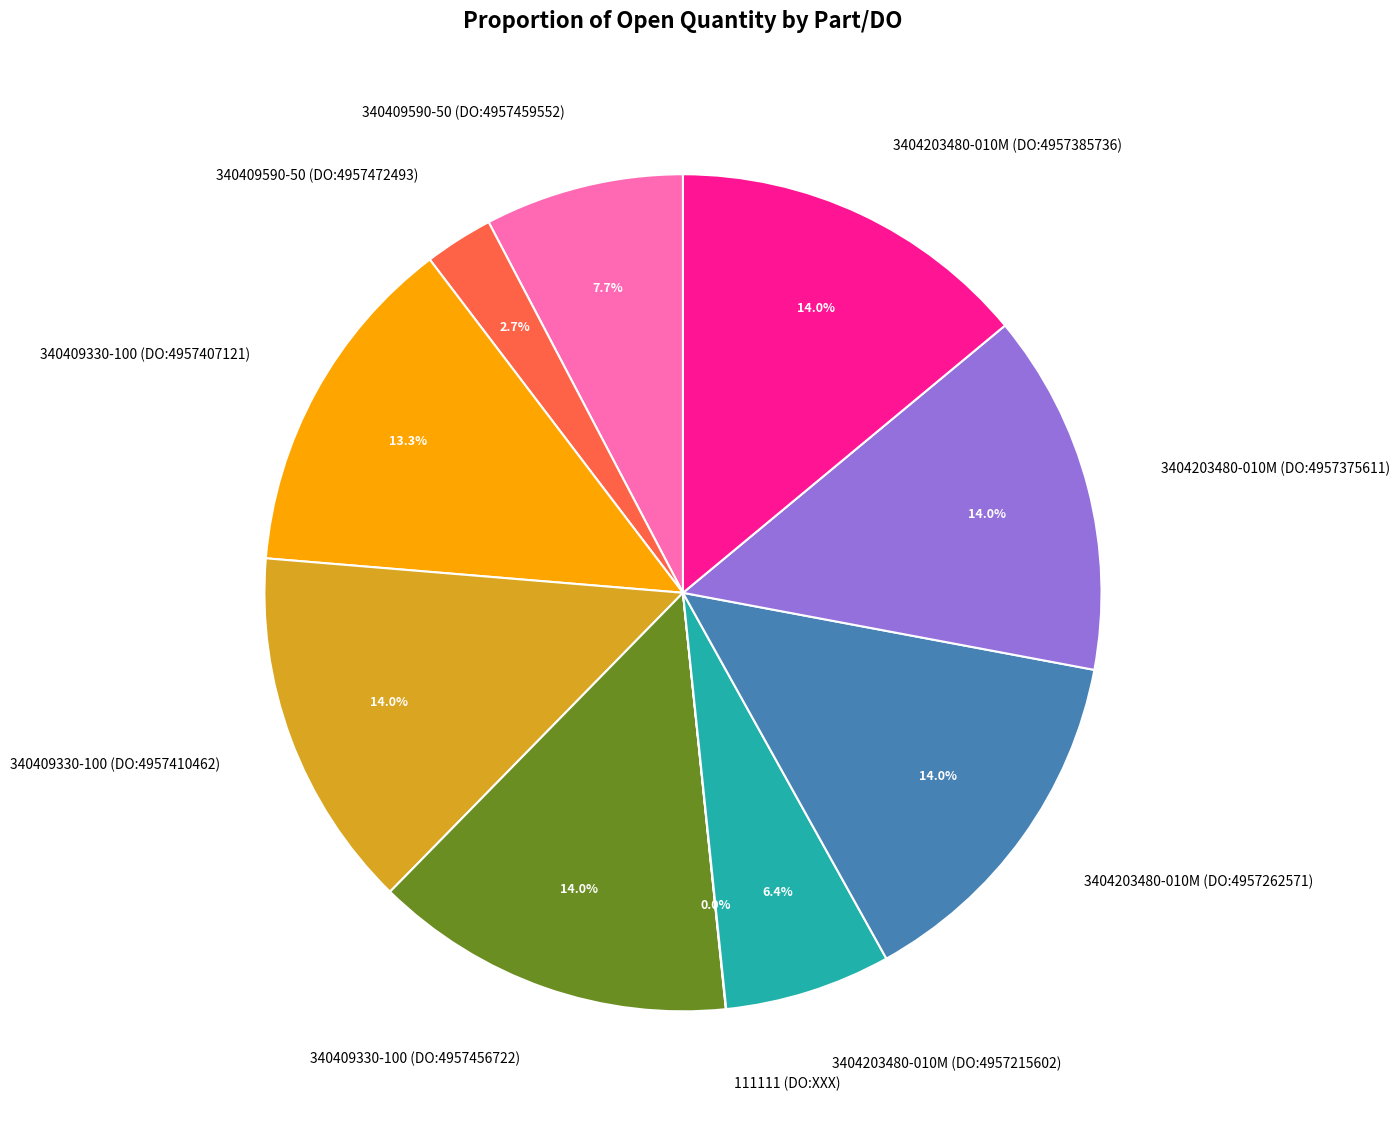

Is there any slice that represents more than half of the pie?

No